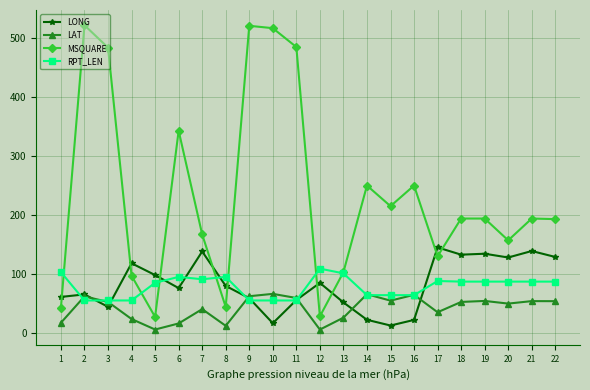

In MSQUARE, how many points are lower than both neighbors (excluding endpoints)?

6